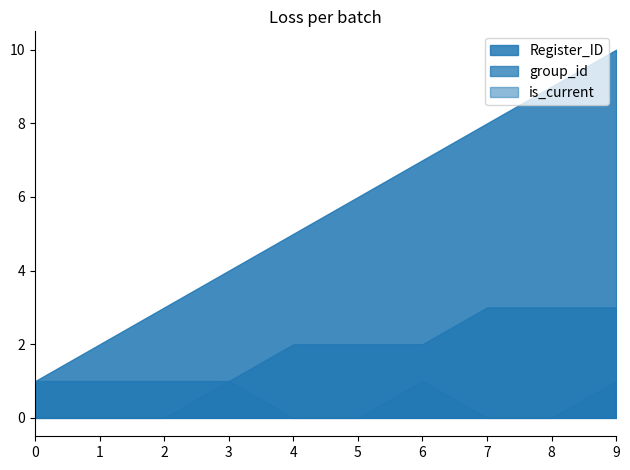

True or false: Register_ID and group_id cross at least once.

False